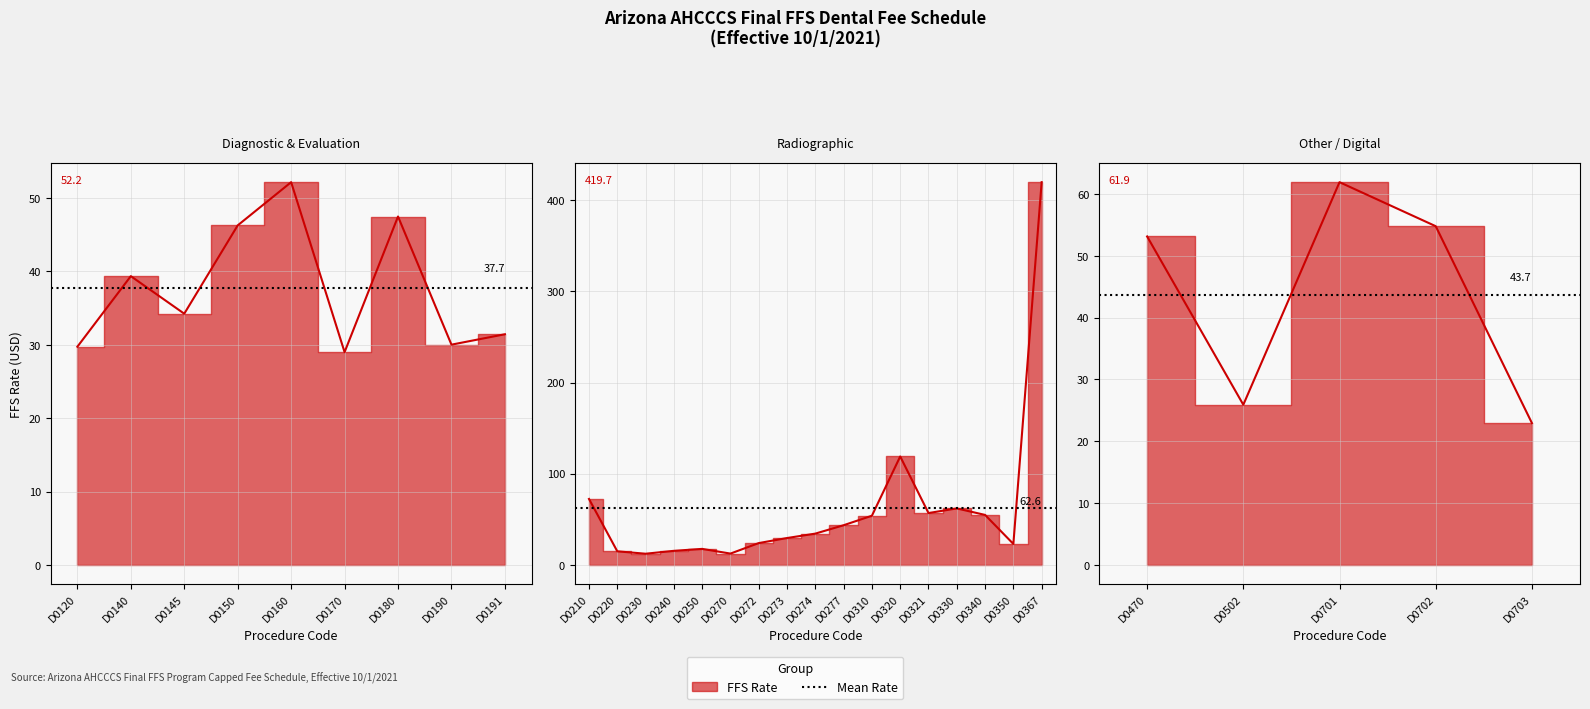

At which label is the value closest to 215?

D0320